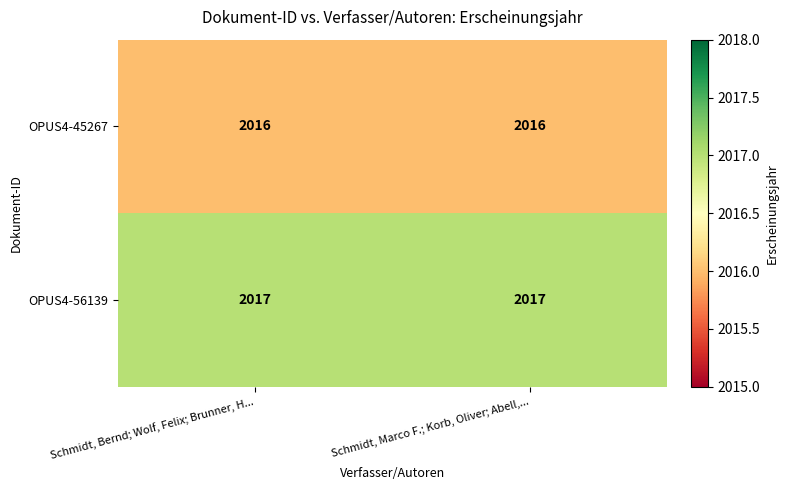

What value does the OPUS4-56139 series have at Schmidt, Bernd; Wolf, Felix; Brunner, H...?

2017